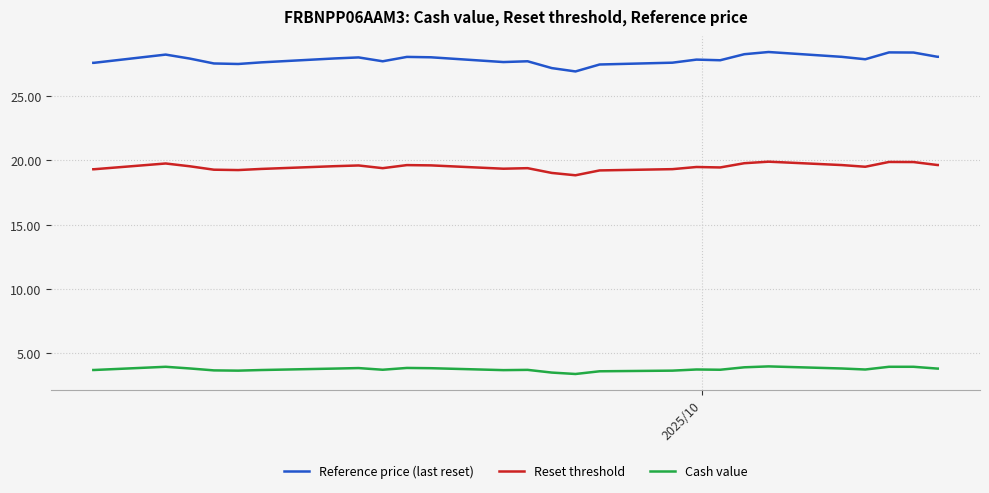

Which series has the largest range (max minus min)?

Reference price (last reset)